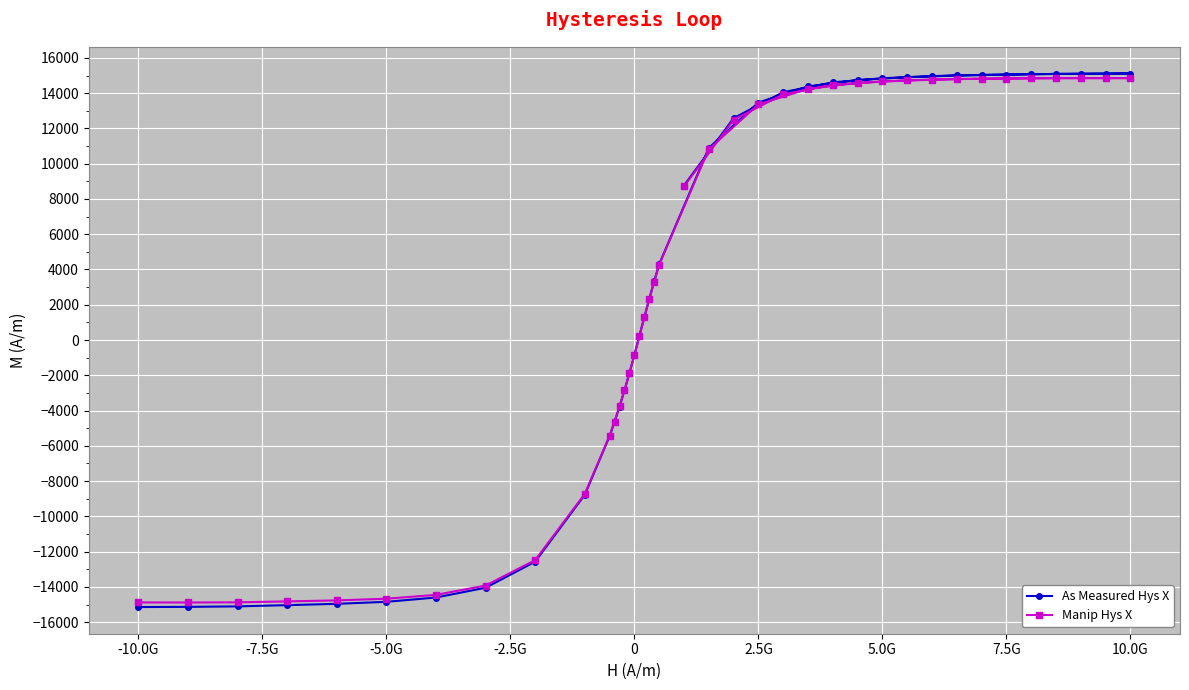

At how many categories does at least one series exceed 4638?

19